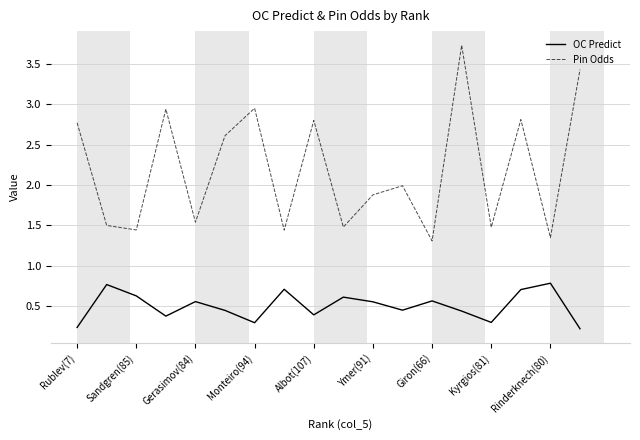

True or false: OC Predict and Pin Odds cross at least once.

False